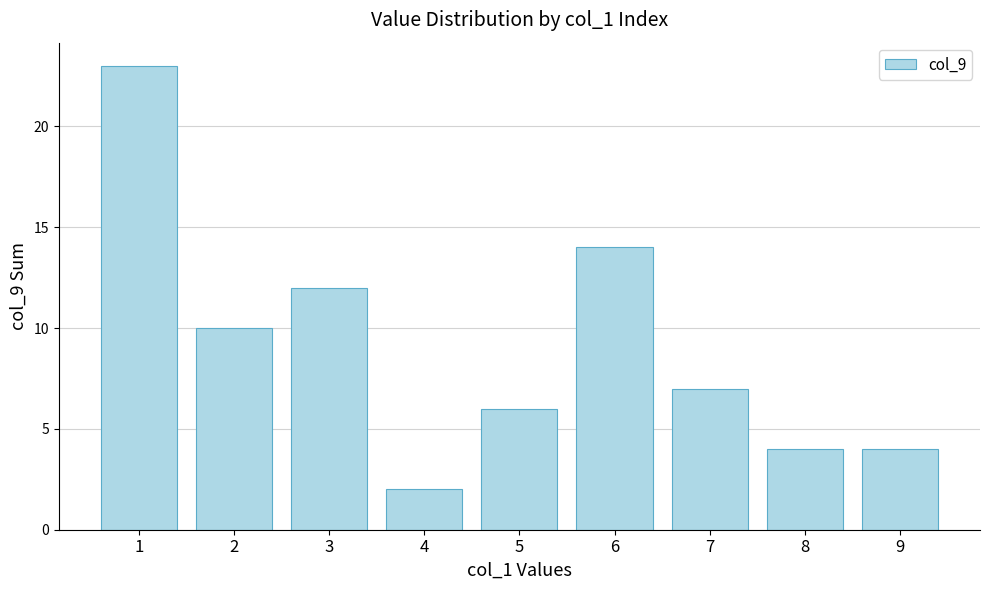

Where does the data first go above 7?

1